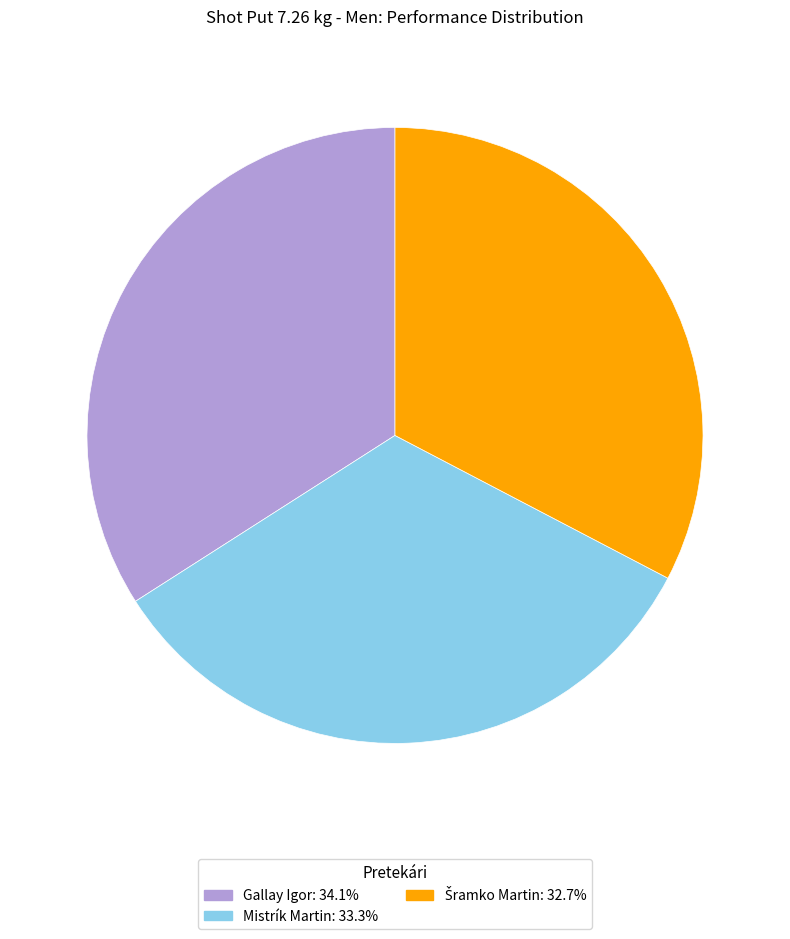

Does Mistrík Martin represent more than half of the total?

No